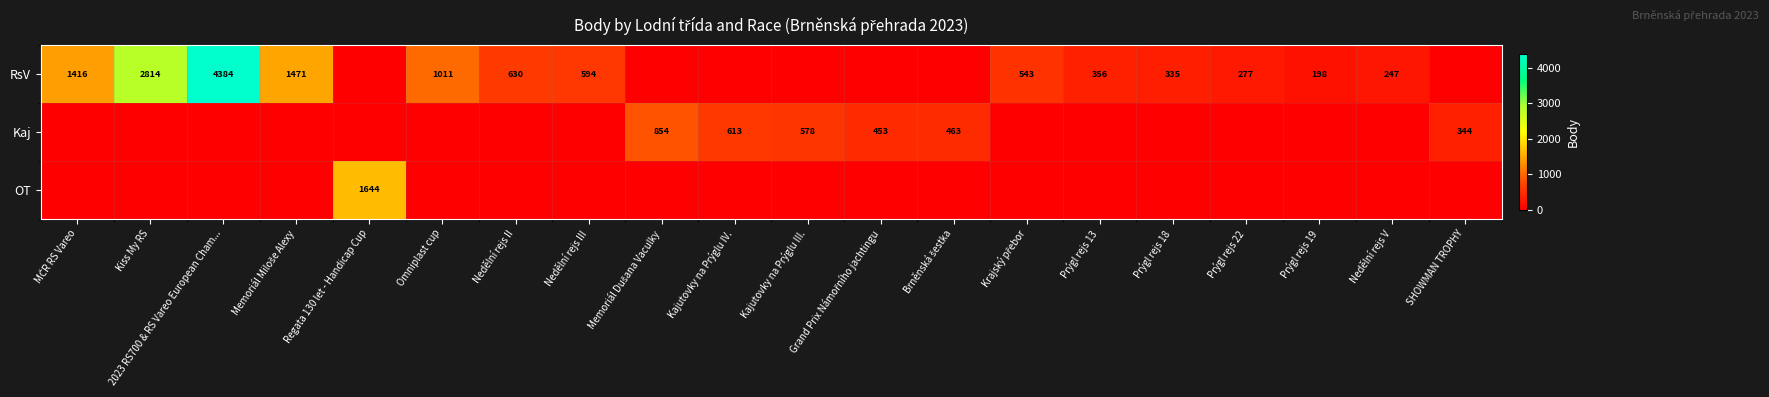

What is the total value across all series at Prýgl rejs 22?

277